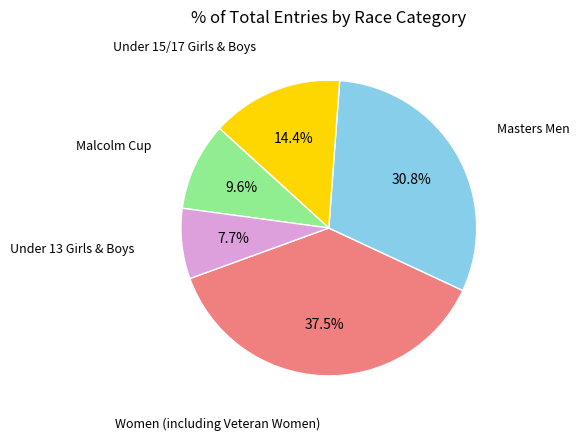

Is there any slice that represents more than half of the pie?

No